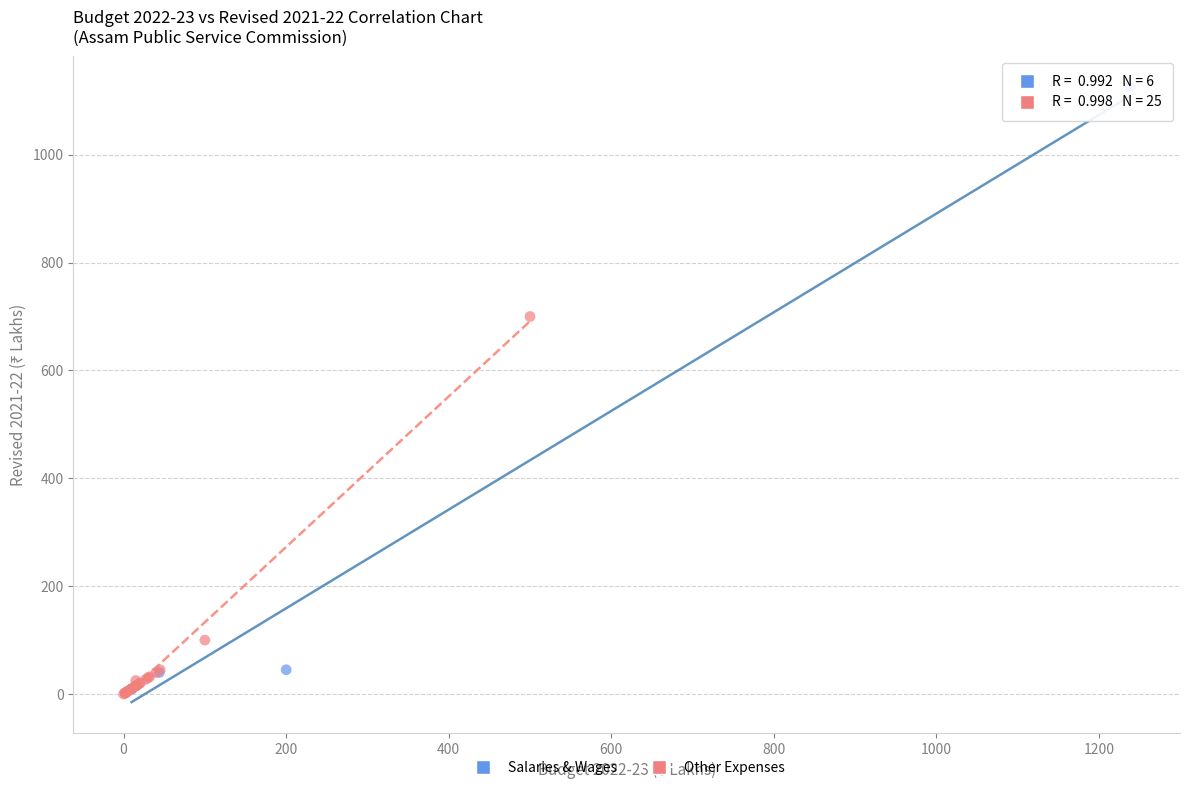

Which series contains the highest Y value?

Salaries & Wages